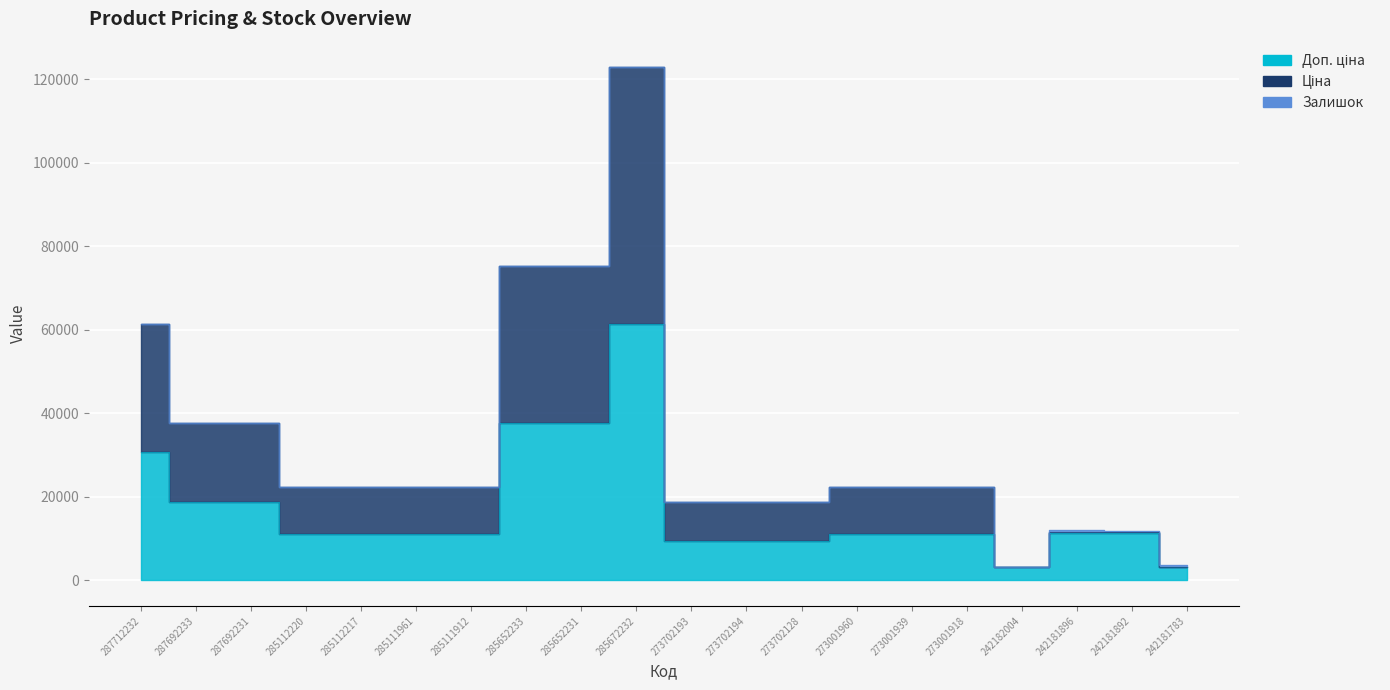

At 273702128, list the series in order from smallest to largest.

Доп. ціна, Ціна